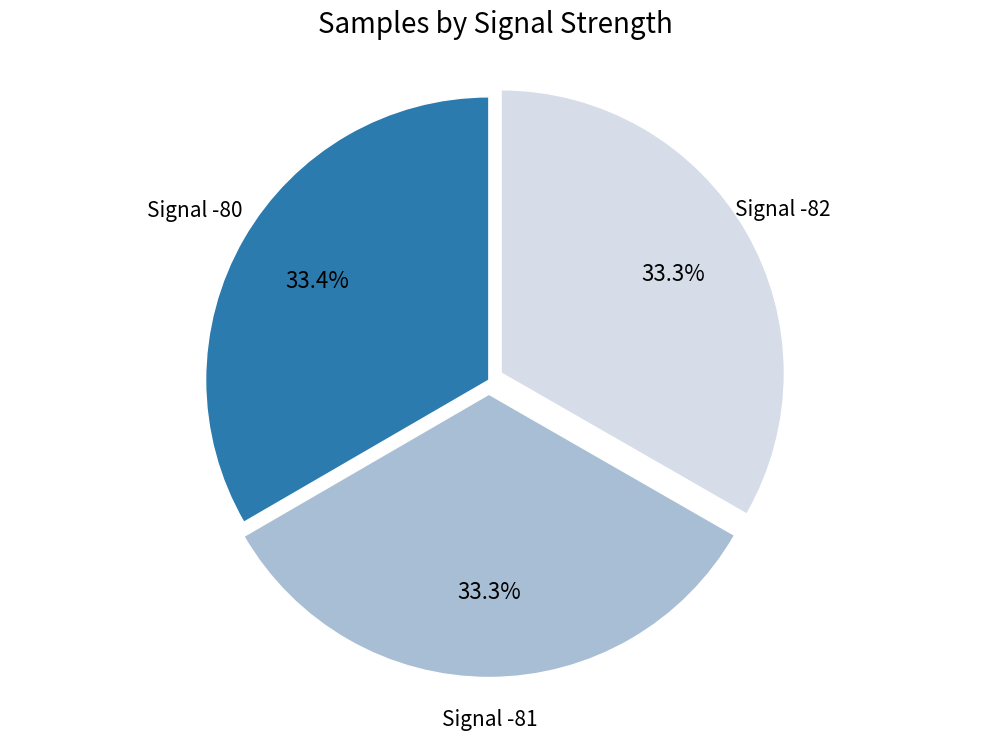

Is there any slice that represents more than half of the pie?

No